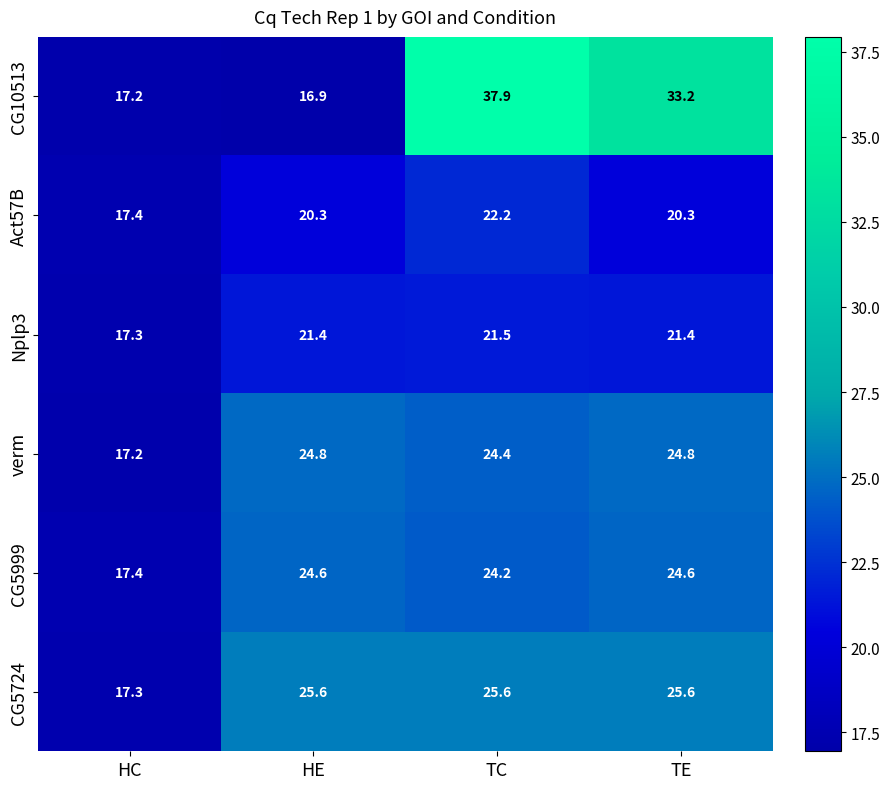

Between HC and TC, which series saw the biggest shift?

CG10513